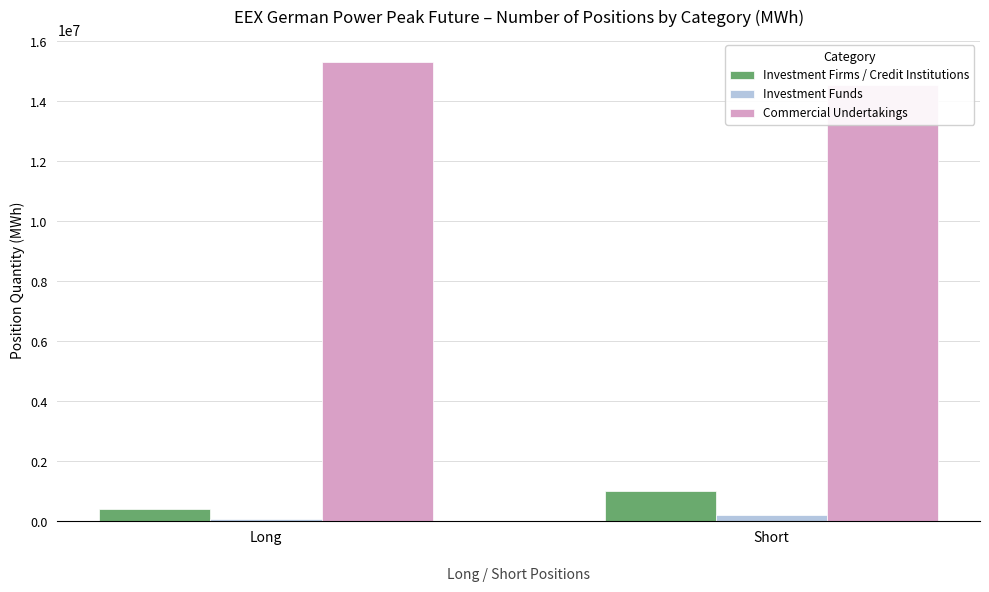

Which category has the lowest value across all series?

Long